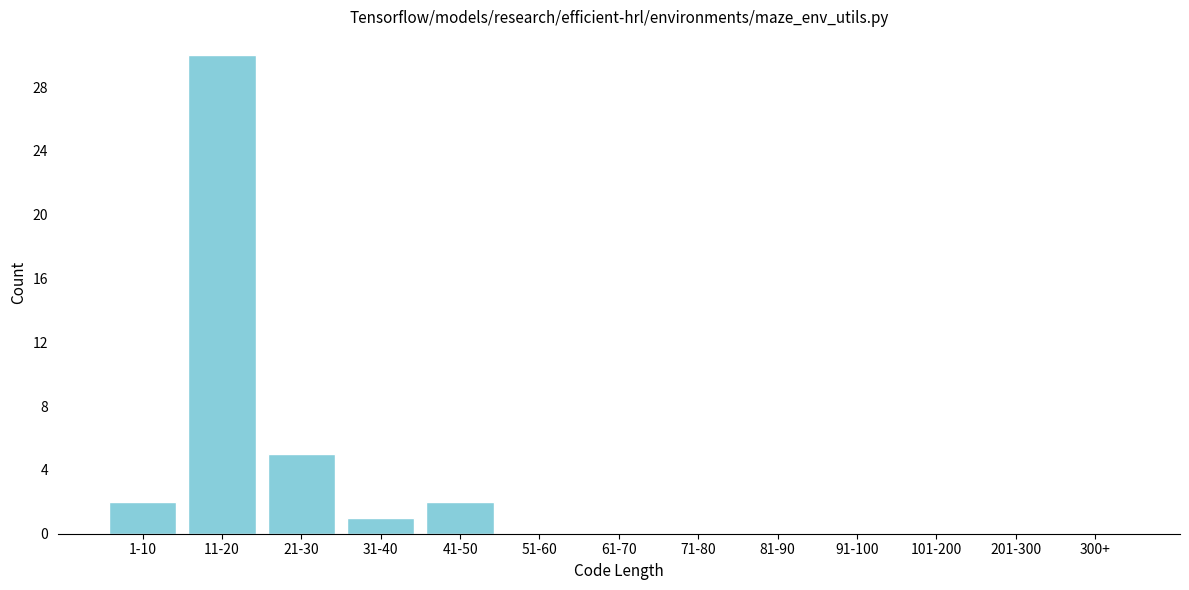

Reading right to left, transcribe all the data shown in this chart.

300+=0	201-300=0	101-200=0	91-100=0	81-90=0	71-80=0	61-70=0	51-60=0	41-50=2	31-40=1	21-30=5	11-20=30	1-10=2